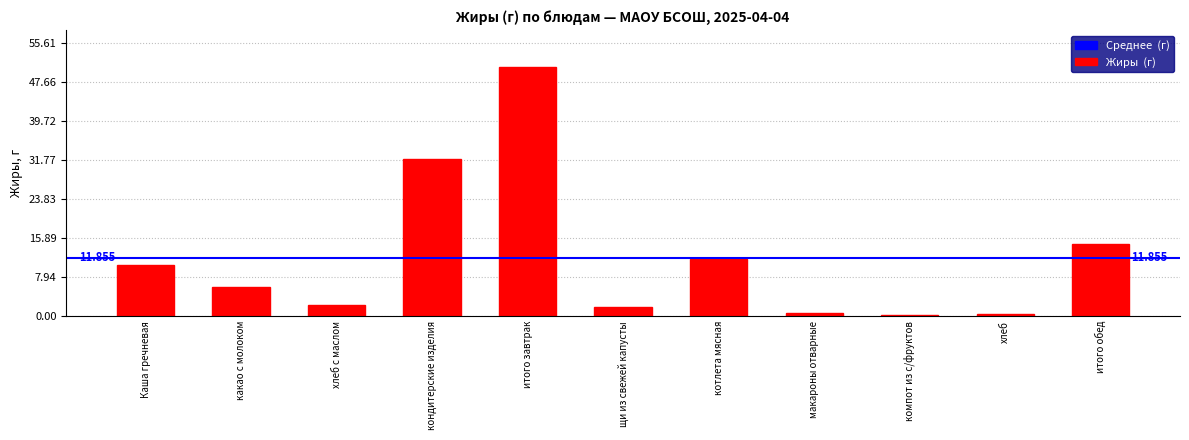

Which has a higher value, котлета мясная or итого завтрак?

итого завтрак